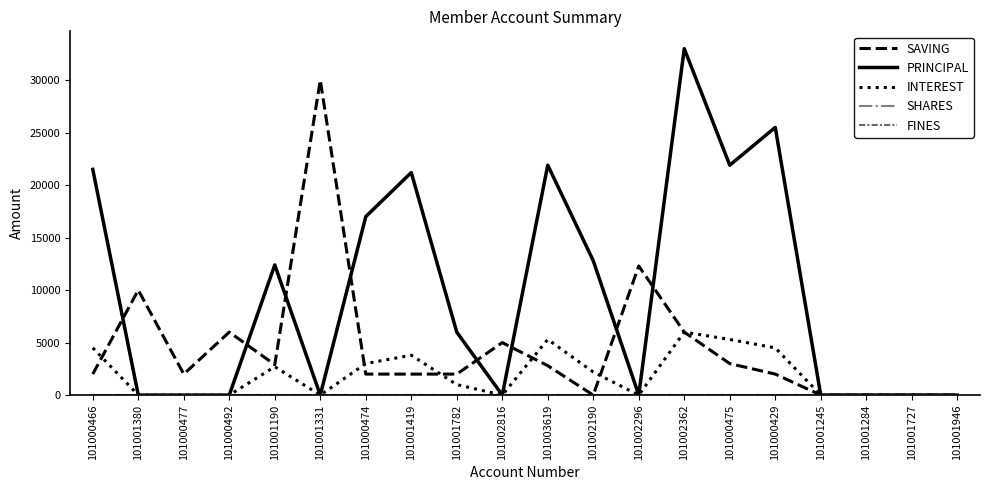

True or false: FINES has more than 1 interior local peaks.

False